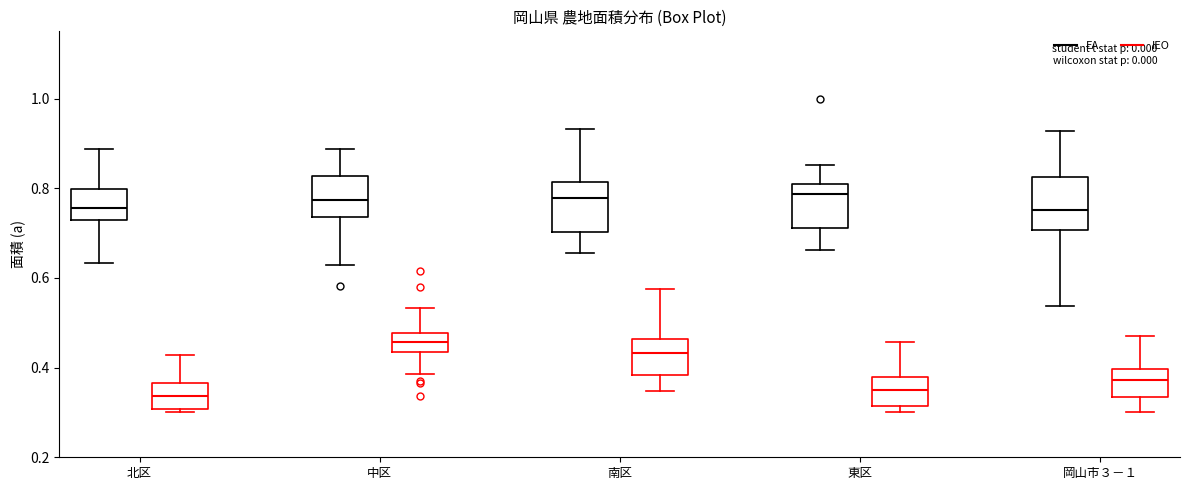

Where does the median line of the box for 北区 (EA) sit on the y-axis? The values are not printed on the chart, so give them approximately, as read against the axis.

0.76